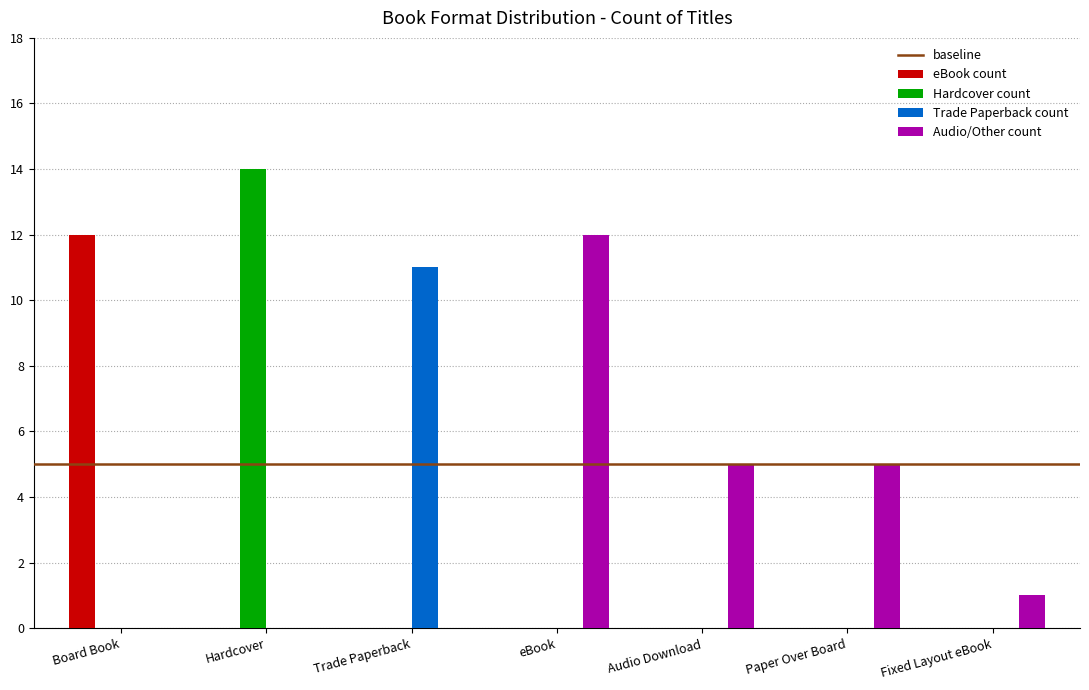

What is the sum of all Trade Paperback count values?

11